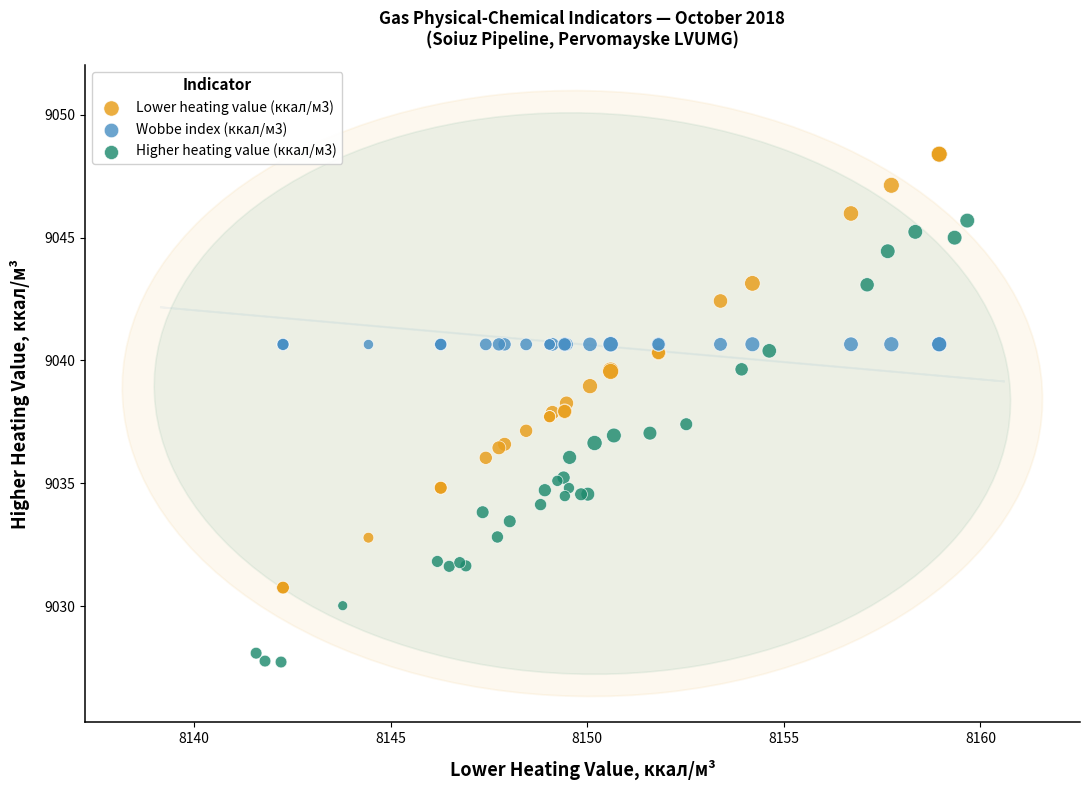

Which series contains the highest Y value?

Lower heating value (ккал/м3)